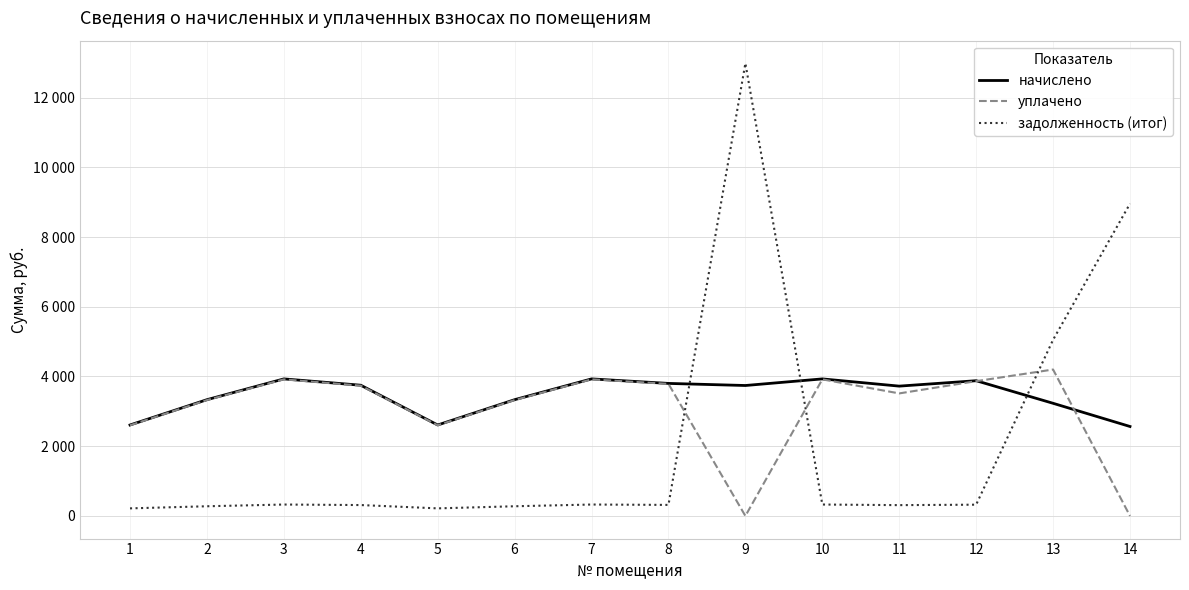

What is the total value across all series at 13?

12483.9